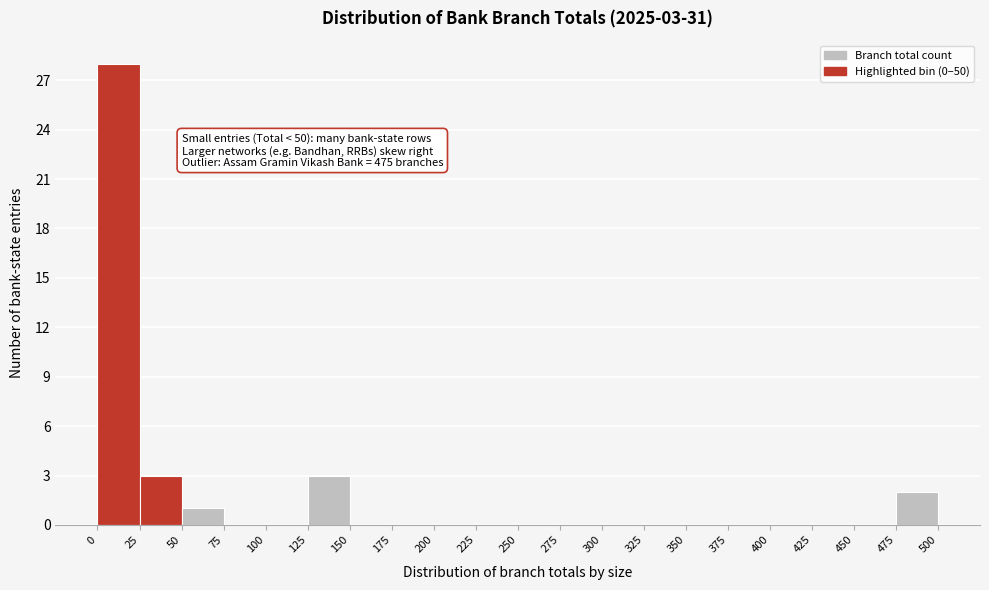

Which range on the x-axis has the tallest bar?

0 to 25